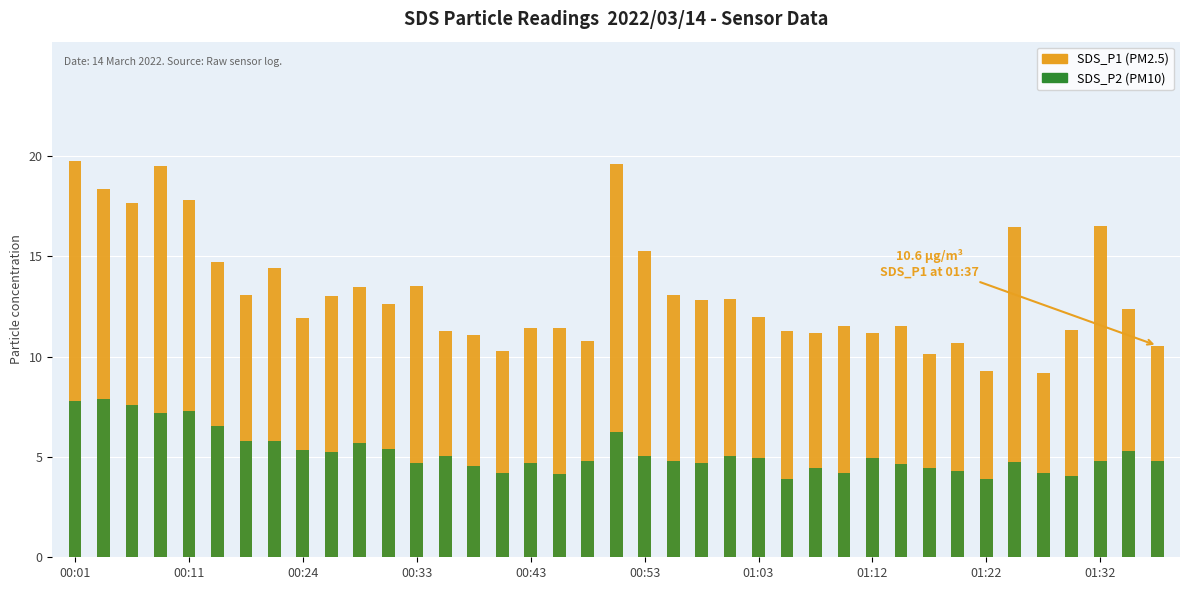

What are all the series names shown in the legend?

SDS_P1, SDS_P2